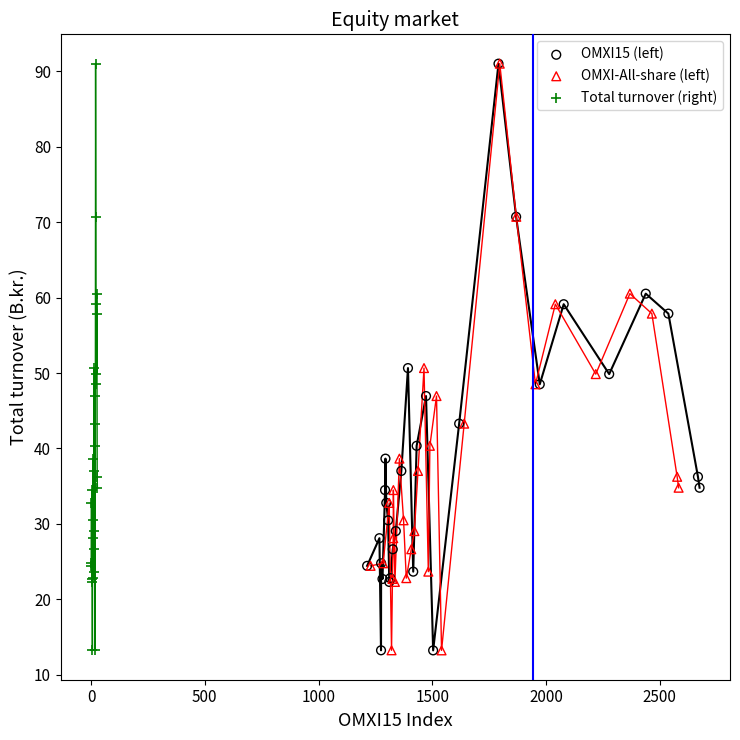

What are all the series names shown in the legend?

OMXI15 (left), OMXI-All-share (left), Total turnover (right)